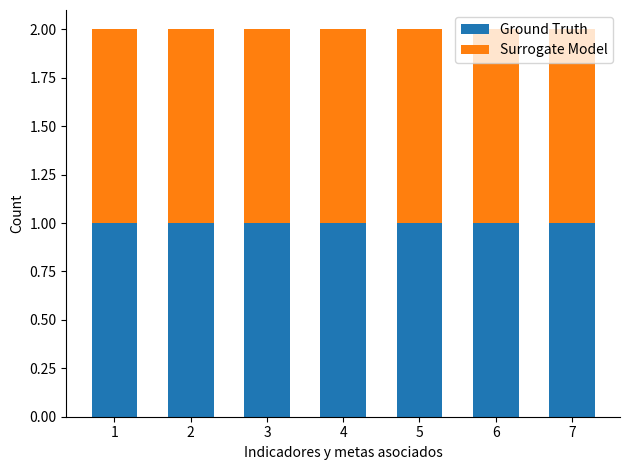

What is the lowest value of the Surrogate Model series?

1